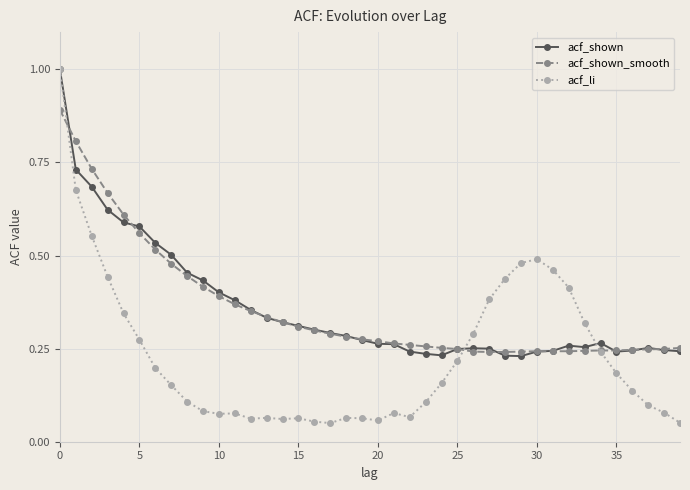

How many data points does each series have?

40